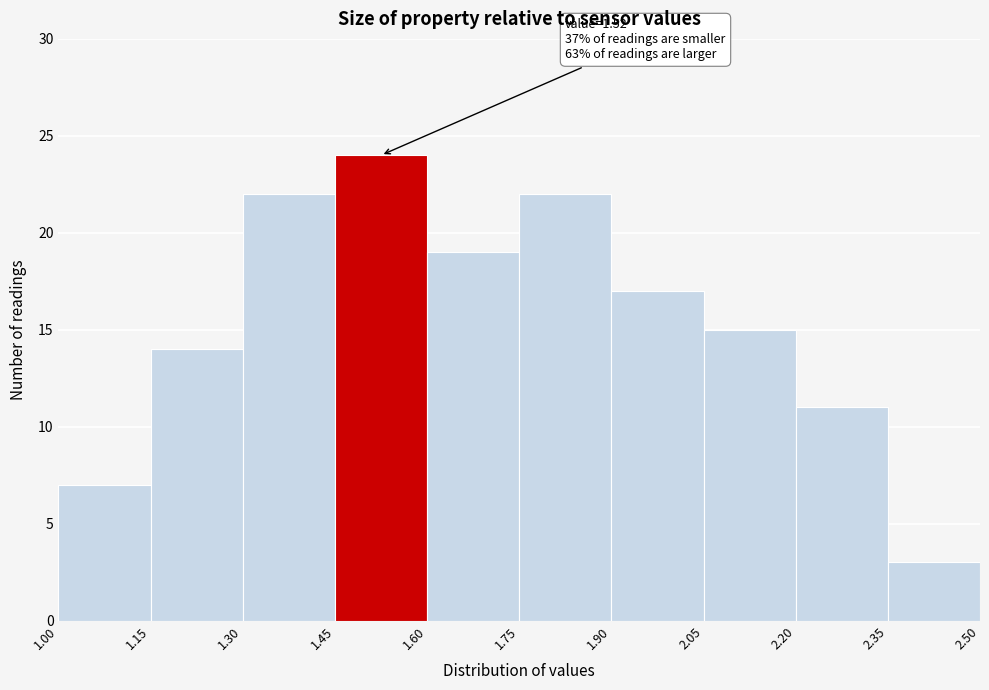

Over which range of the x-axis is the bar tallest?

1.45 to 1.60